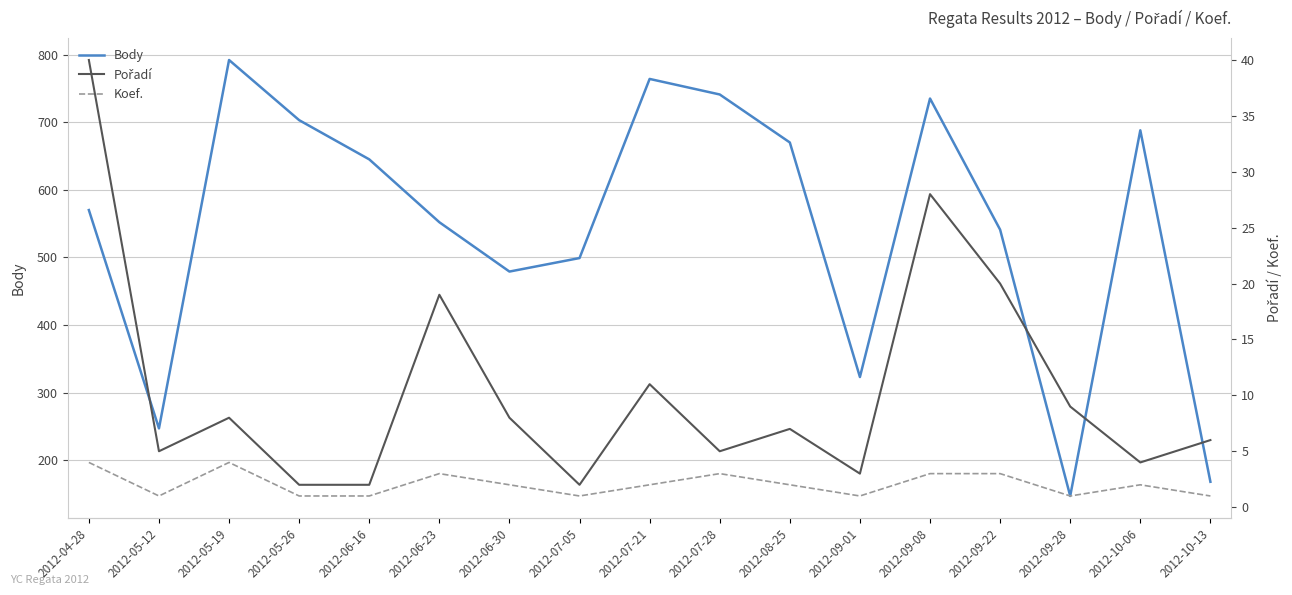

What is the greatest value displayed?

792